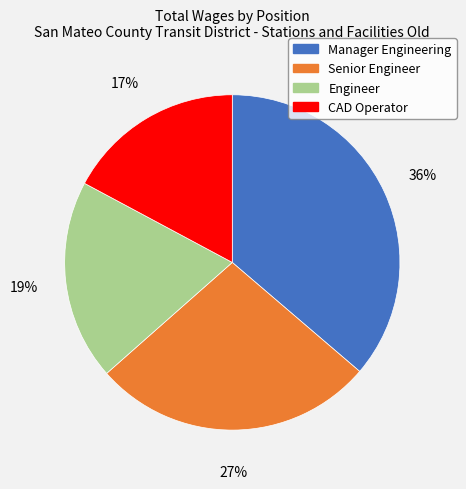

Count the number of slices in the pie.

4